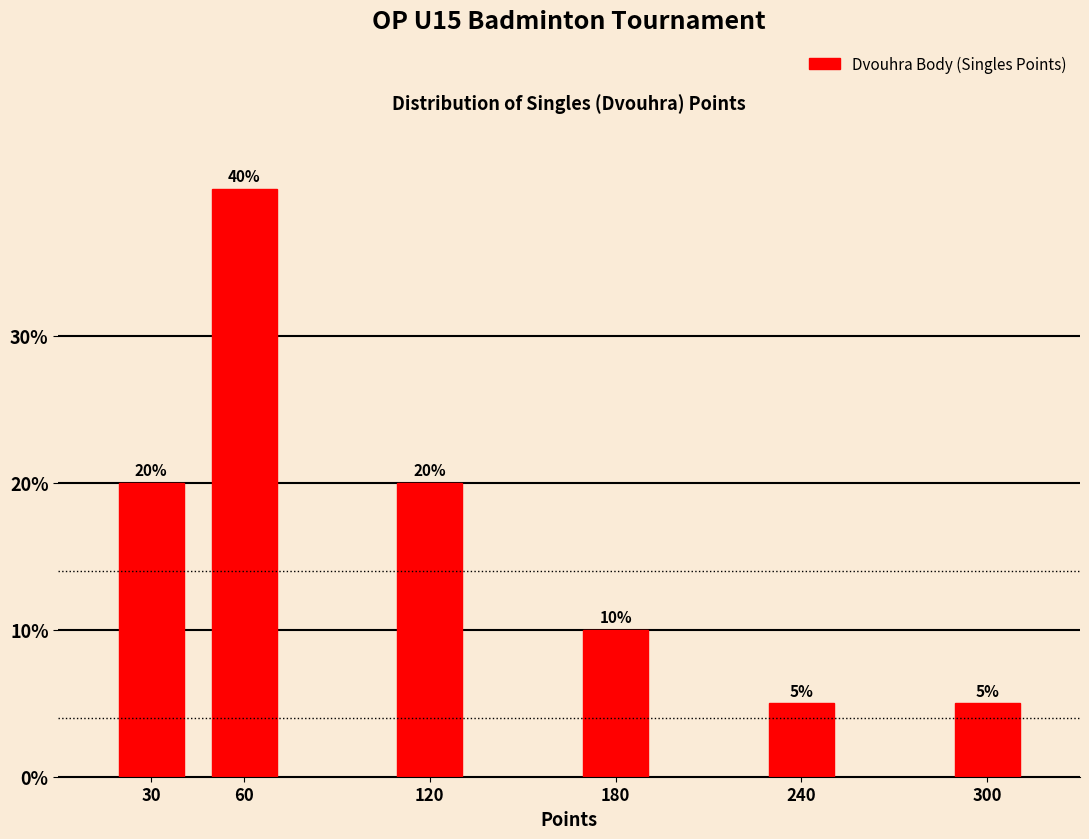

Reading left to right, list all the values displayed in this chart.

20	40	20	10	5	5